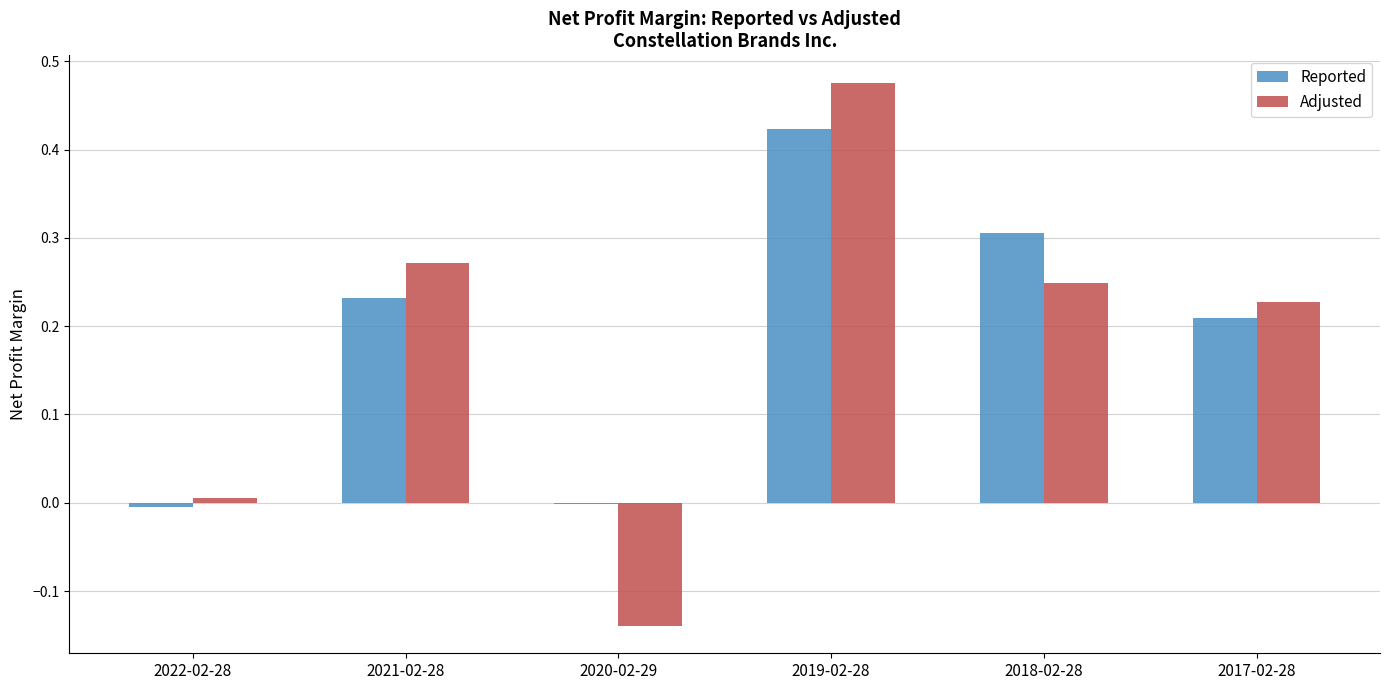

The Reported series shows -0.0 at 2022-02-28. True or false?

True